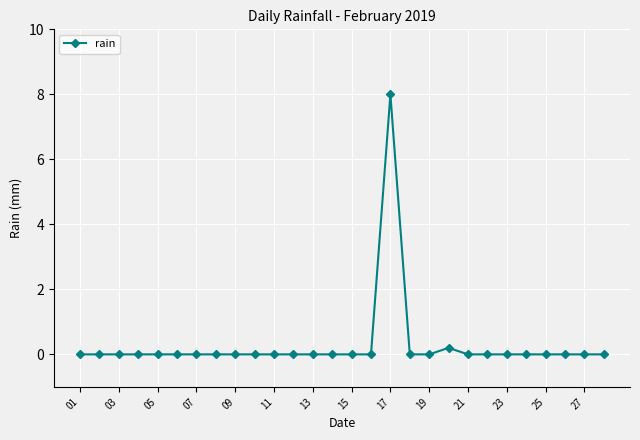

How many series are shown in this chart?

1